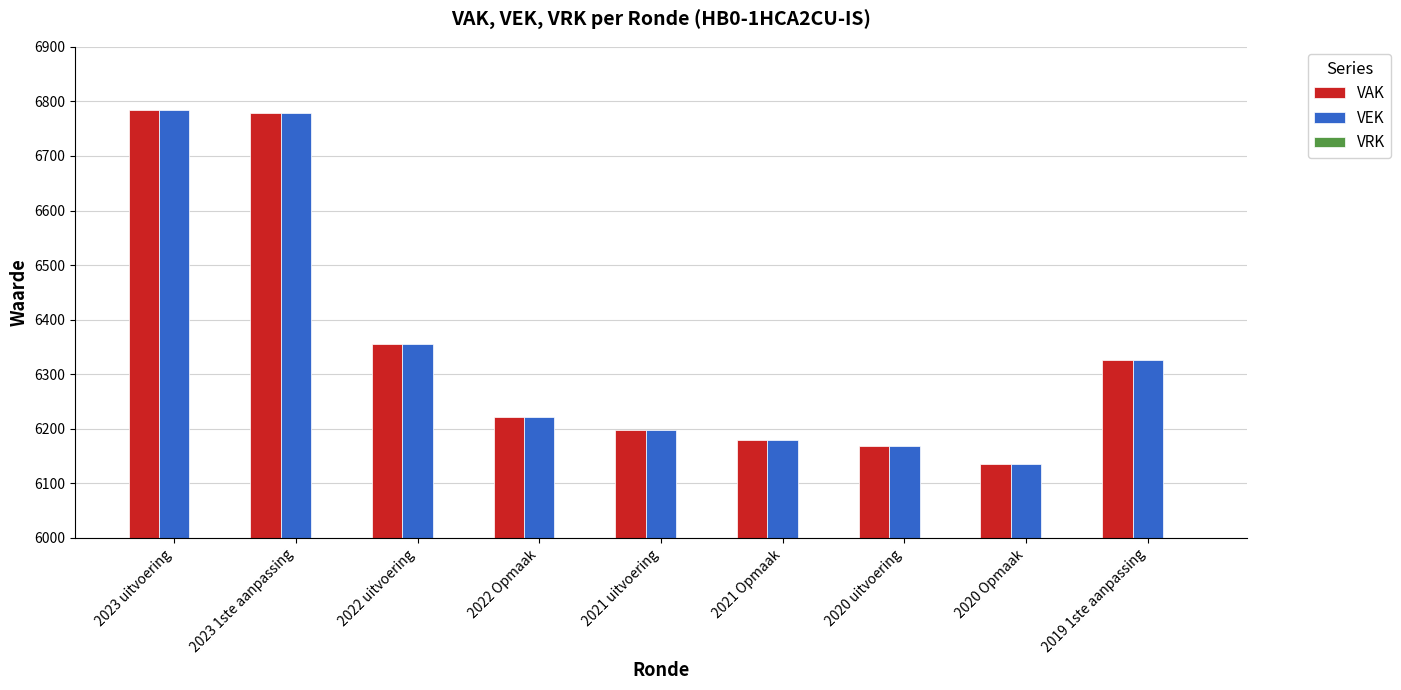

What value does the VEK series have at 2020 Opmaak?

6136